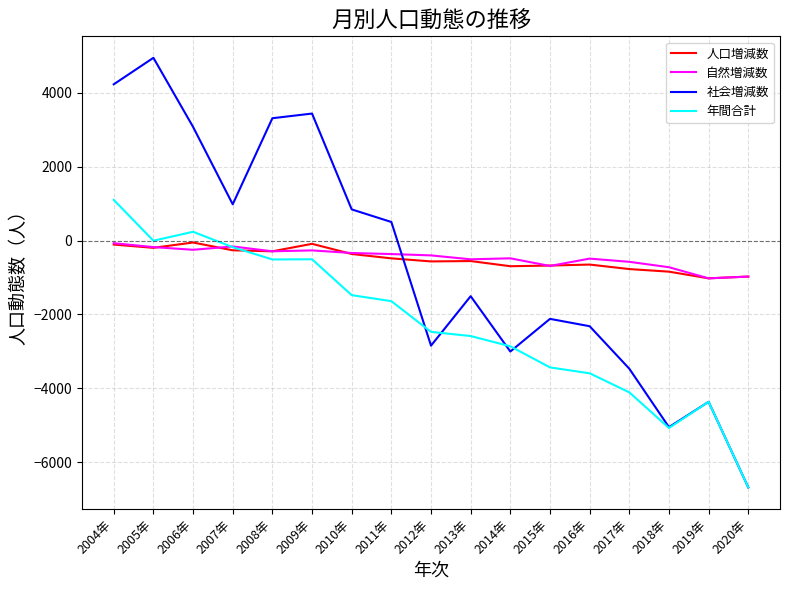

Is it true that 人口増減数 equals -556 at 2013年?

True